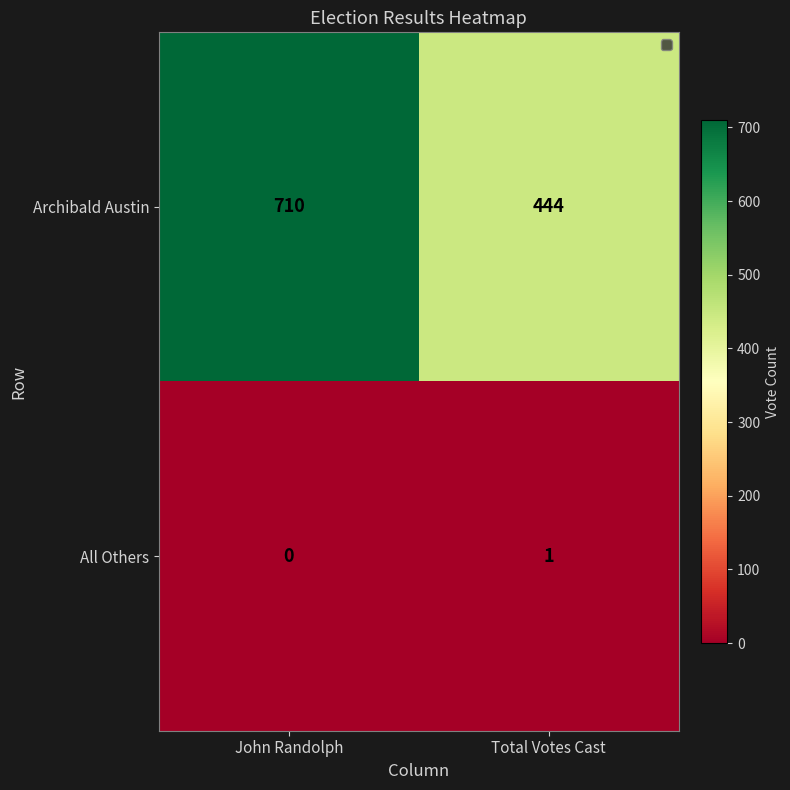

What is the greatest value displayed?

710